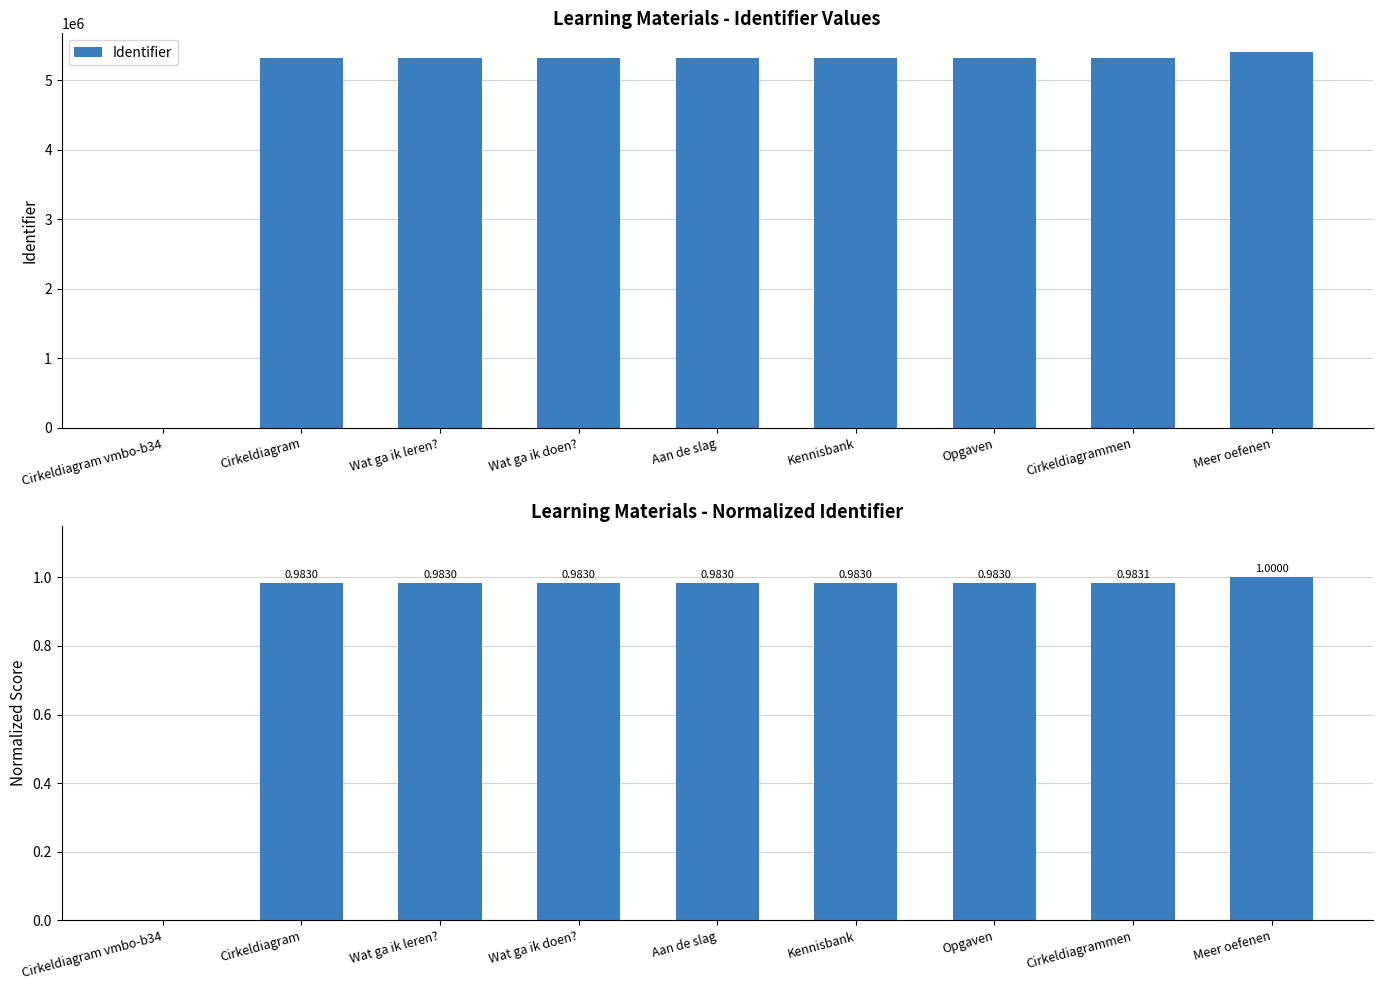

What is the spread (max minus min) of values at Opgaven?

5316024.0